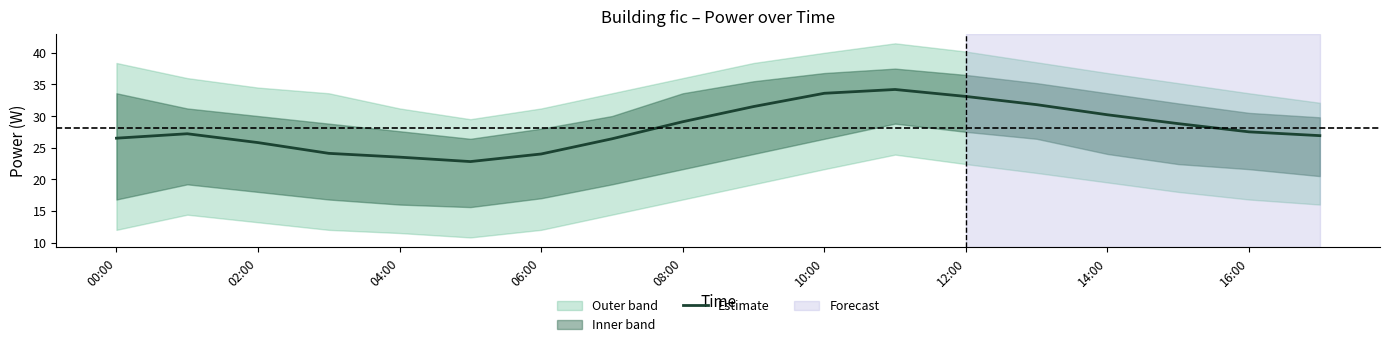

The Estimate series shows 33.6 at 10:00. True or false?

True